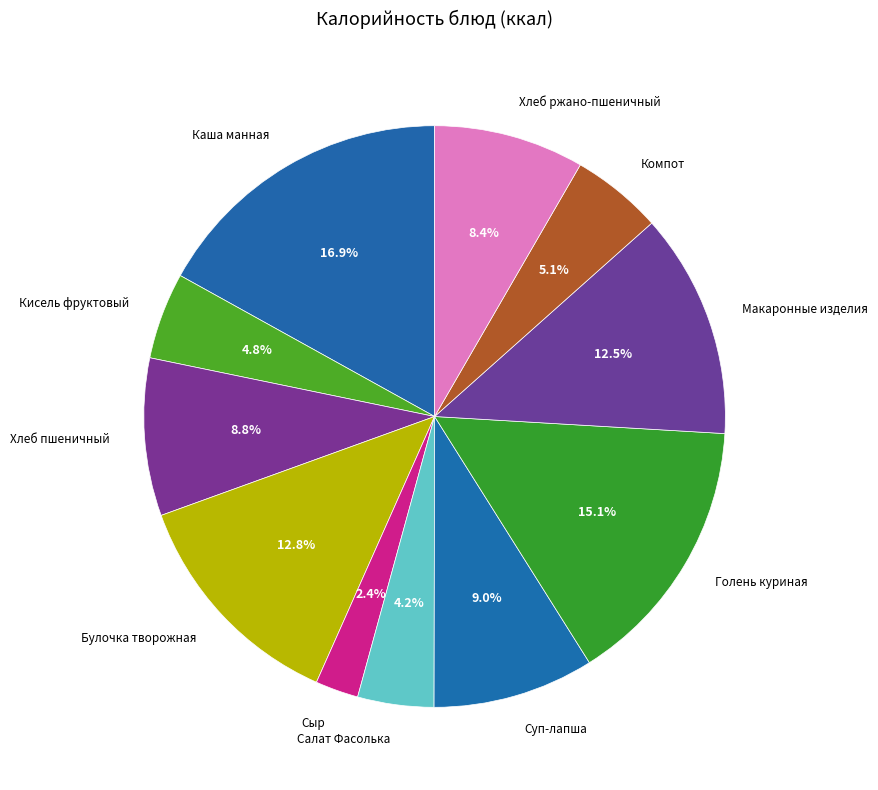

Is there a majority slice in this chart?

No